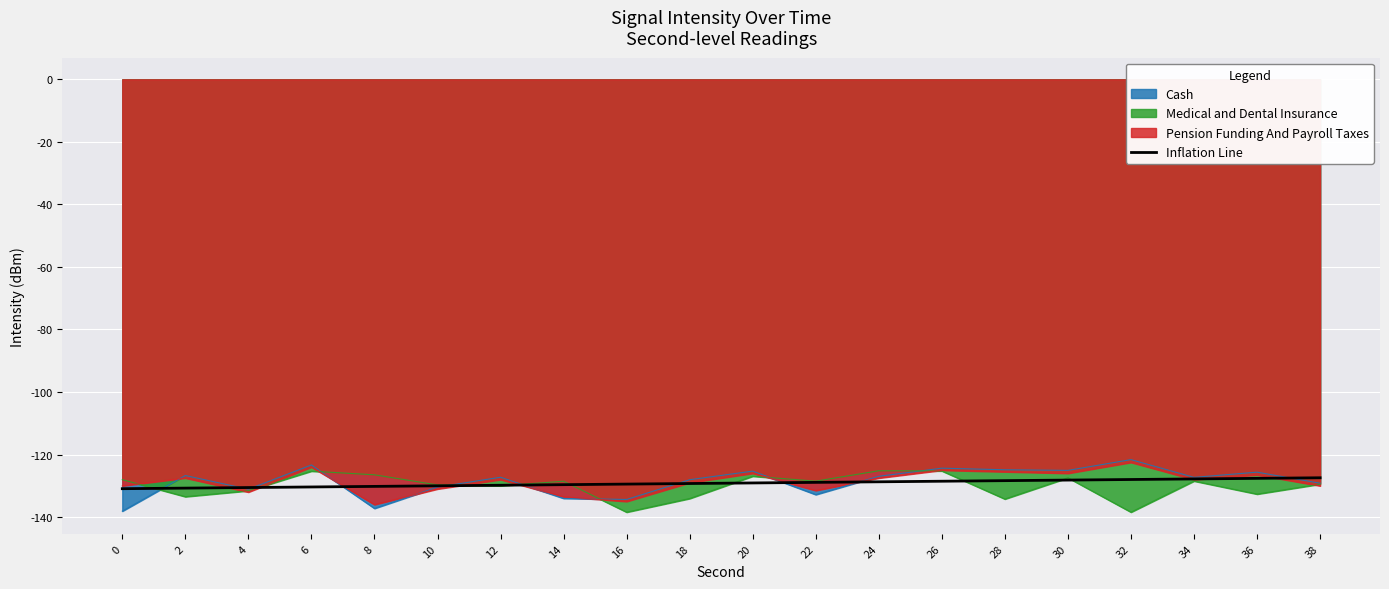

Reading right to left, extract all data points from this chart.

38=-127.4	36=-127.6	34=-127.8	32=-128.0	30=-128.2	28=-128.3	26=-128.5	24=-128.7	22=-128.9	20=-129.1	18=-129.3	16=-129.4	14=-129.6	12=-129.8	10=-130.0	8=-130.2	6=-130.4	4=-130.5	2=-130.7	0=-130.9